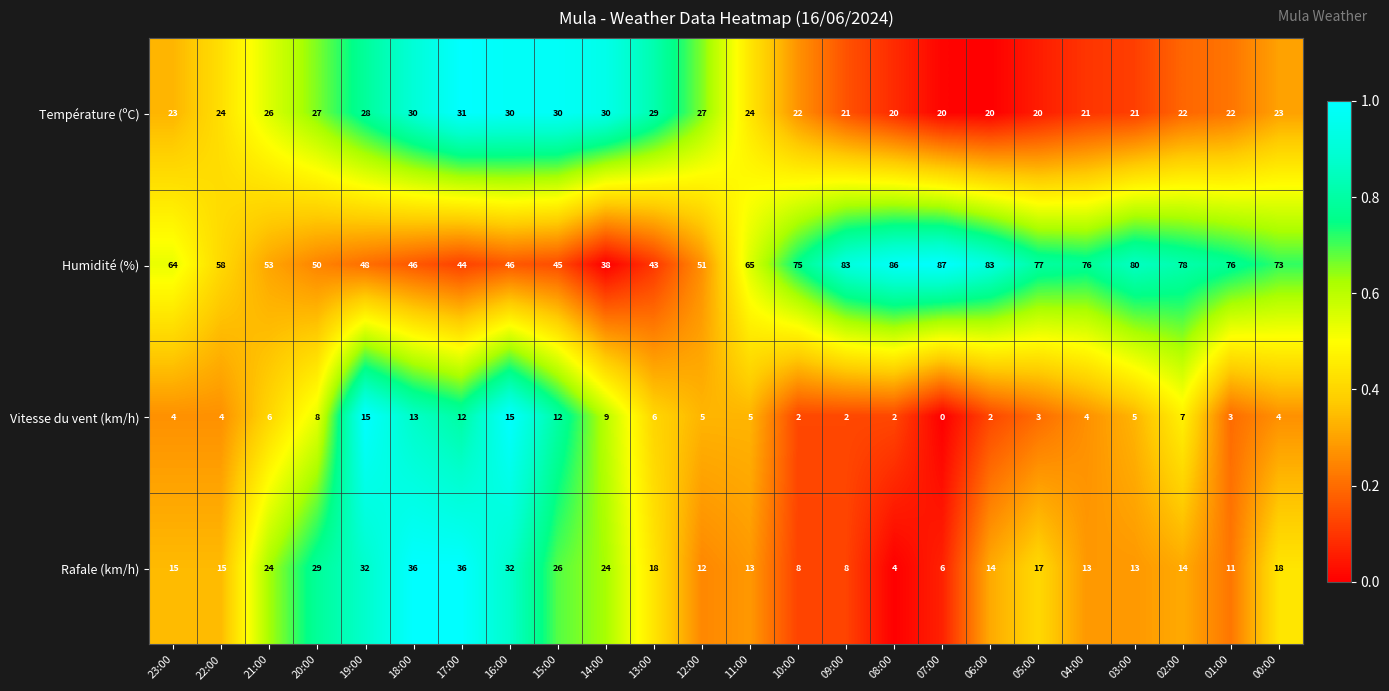

What is the greatest value displayed?

87